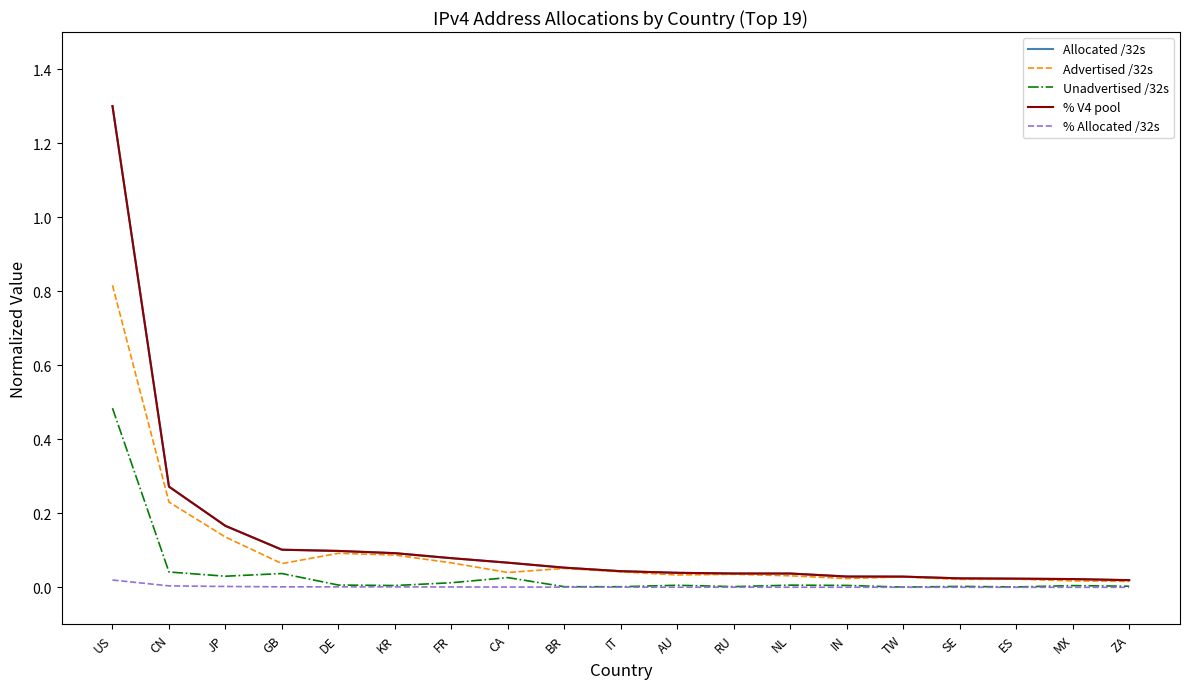

Is it true that Allocated /32s equals 0.1 at KR?

True